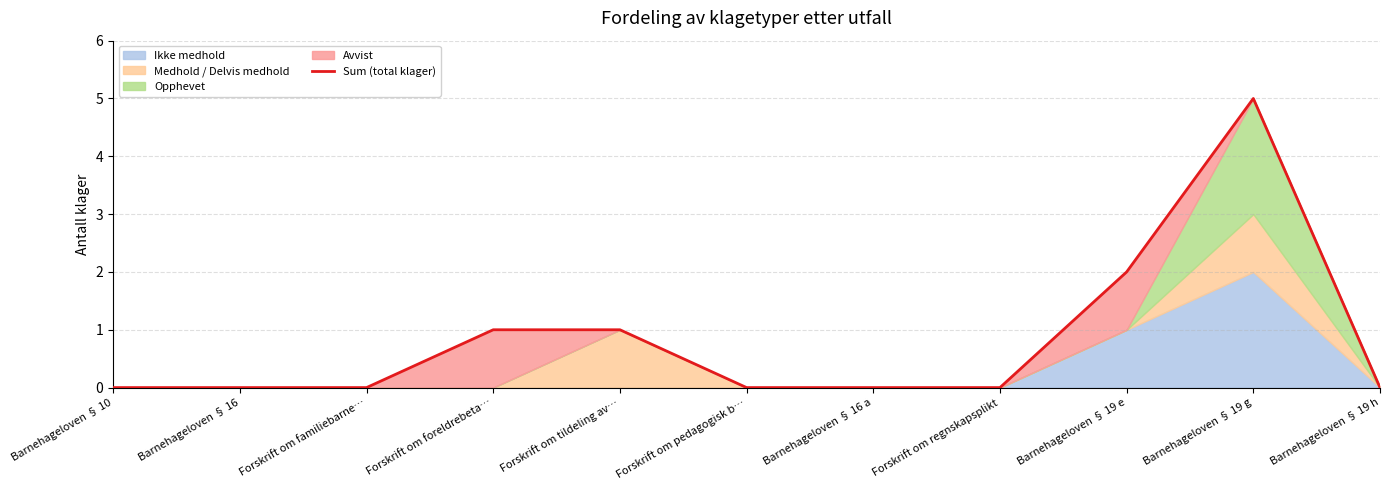

What is the difference between the maximum and minimum values?

5